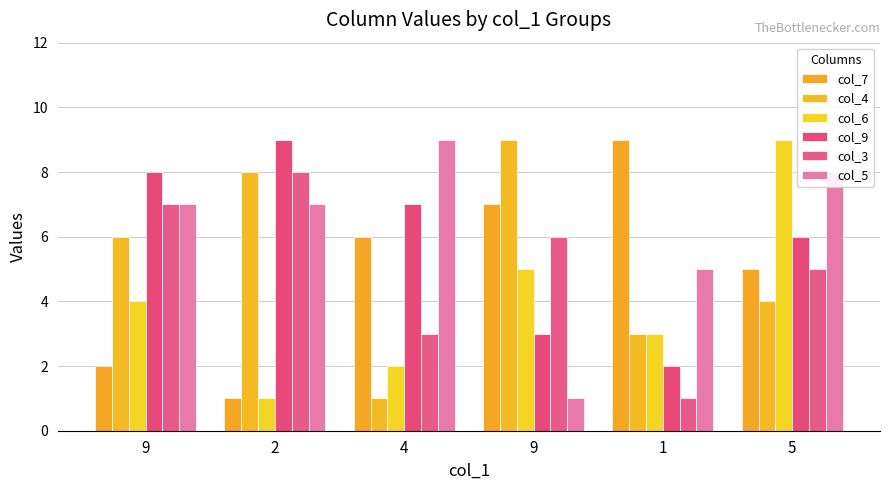

How many categories are shown in the chart?

6